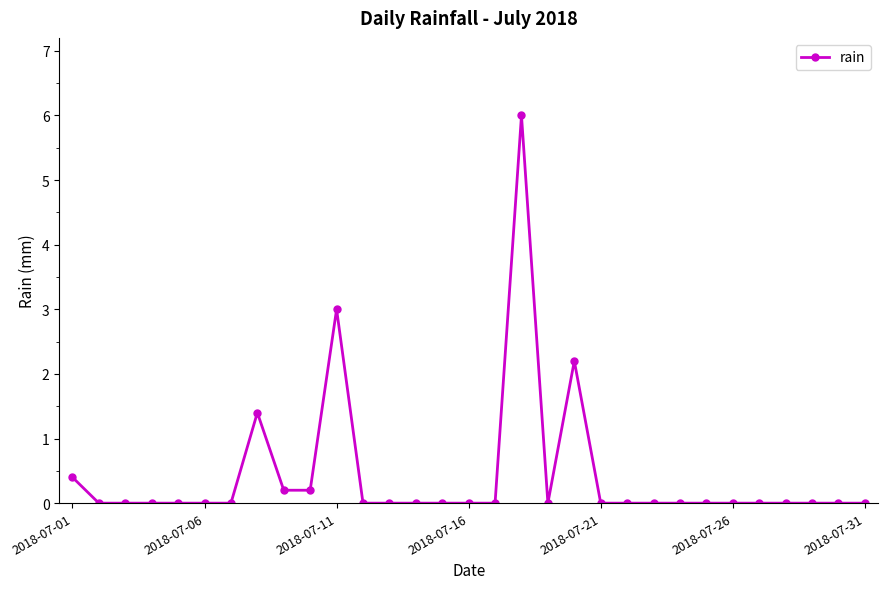

What is the greatest value displayed?

6.0